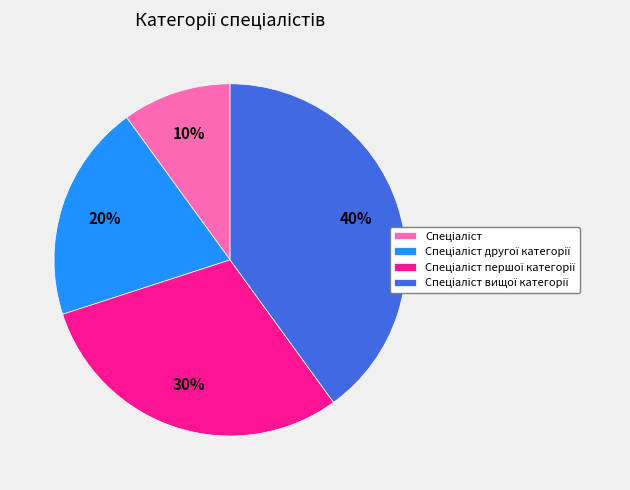

Is there any slice that represents more than half of the pie?

No